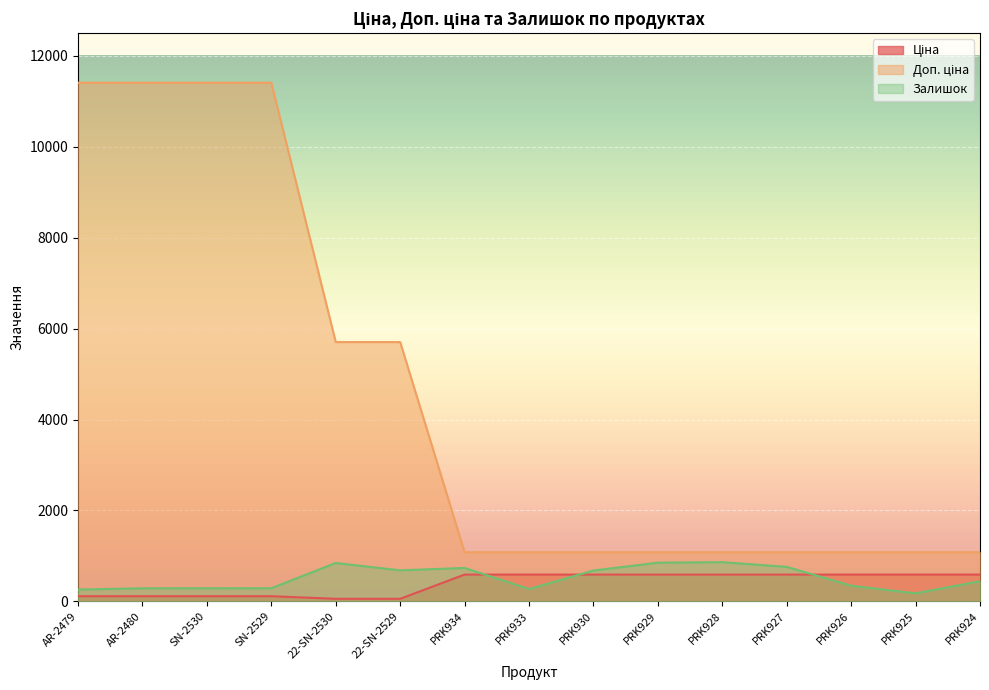

What is the label of the 4th point from the left?

SN-2529